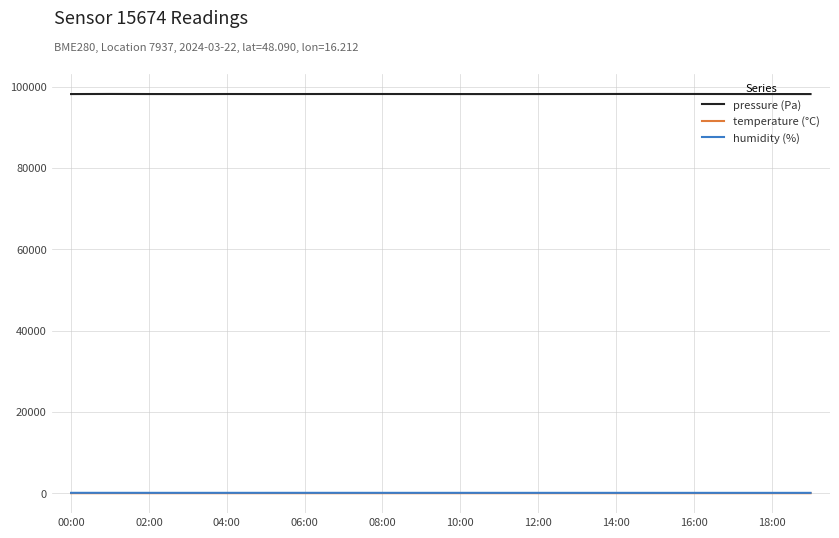

What is the minimum value shown in the chart?

9.6